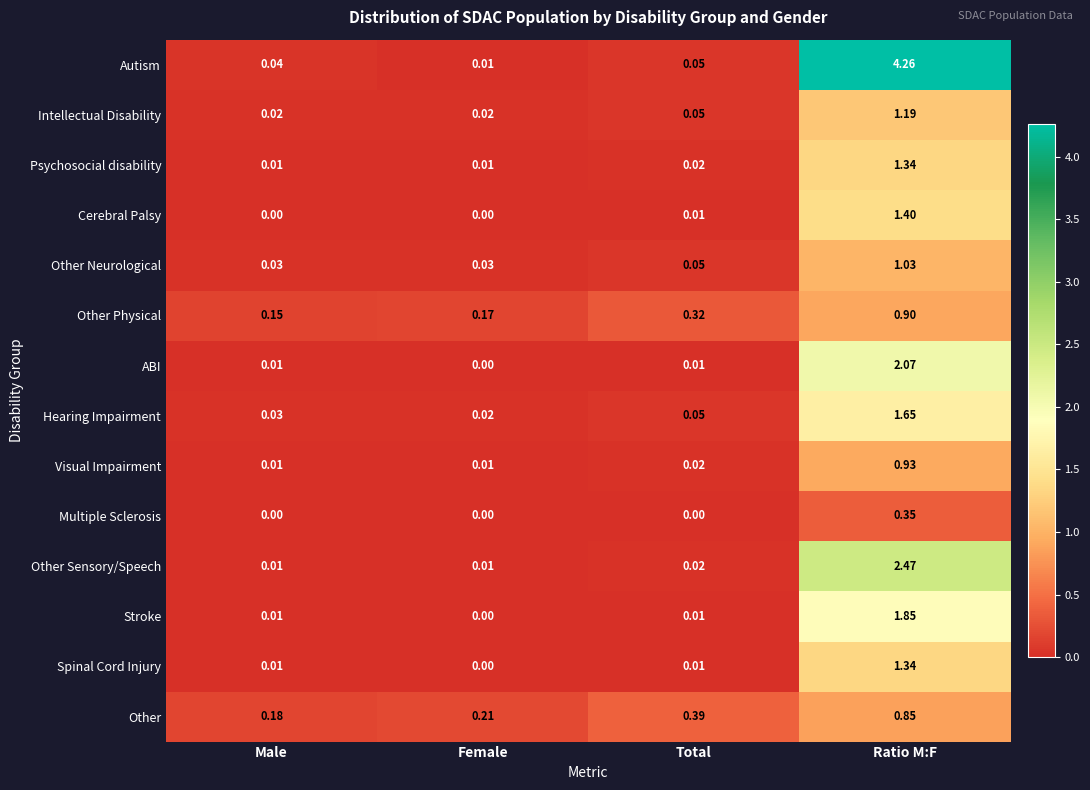

At which label does Other Sensory/Speech reach its peak?

Ratio M:F